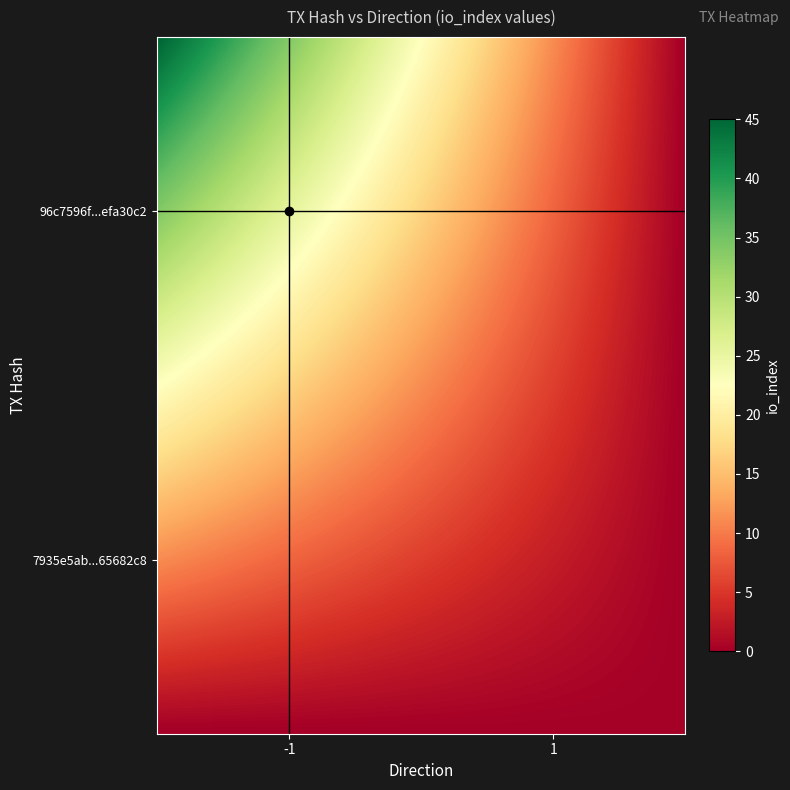

Reading right to left, list all the values displayed in this chart.

96c7596f5cb0b77da57ba09b61d4f5d1efa30c2: 0	45
7935e5abb95f0b18a6f649c6549abb3f65682c8: 0	0